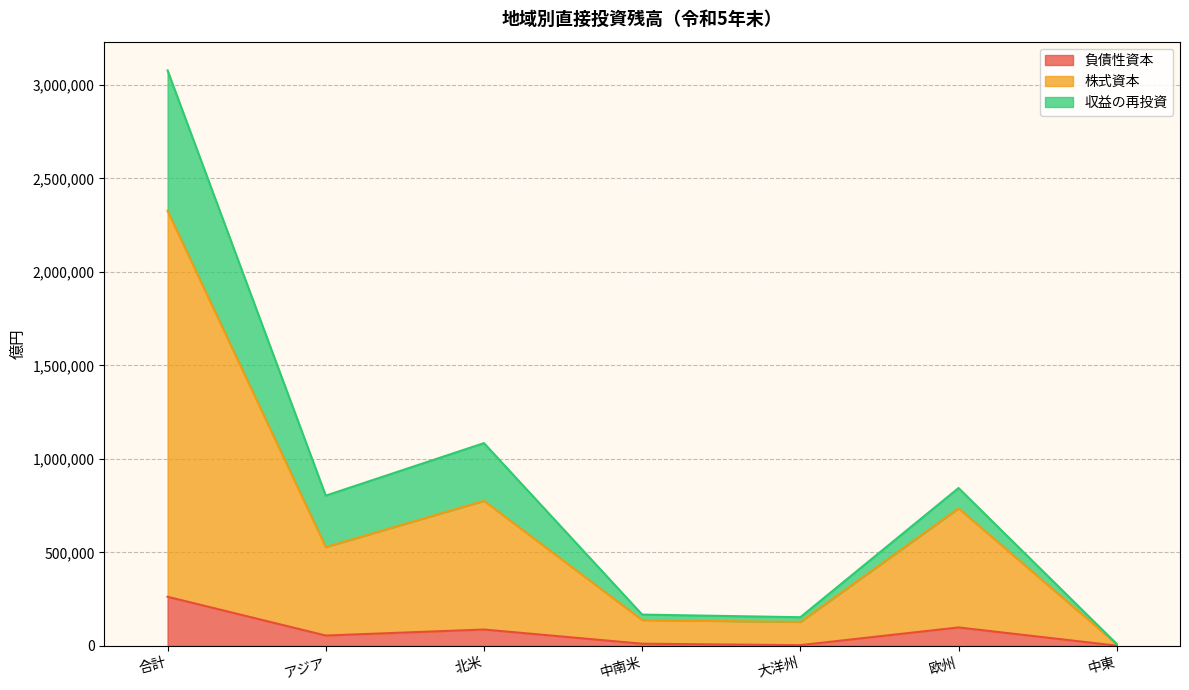

True or false: 負債性資本 and 株式資本 cross at least once.

False